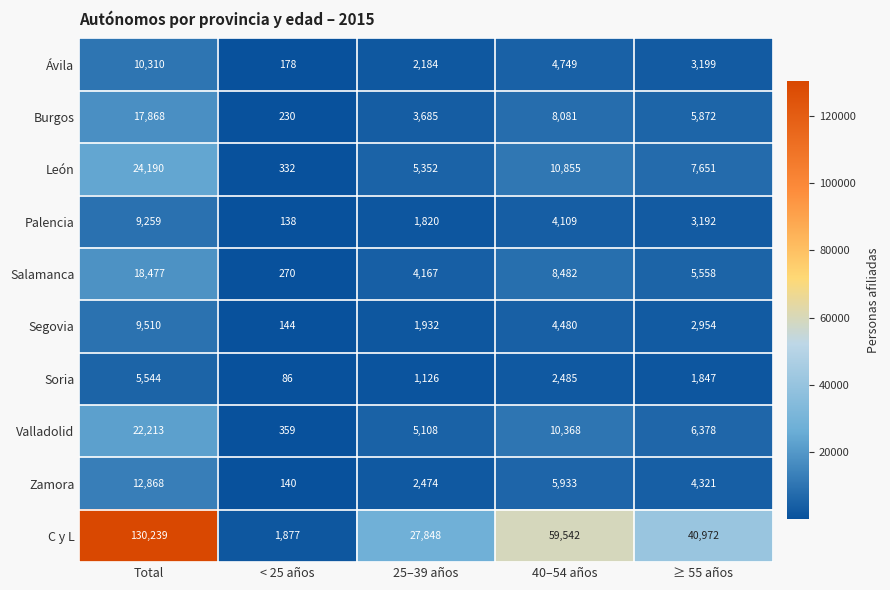

At which category is the sum across all series the highest?

Total